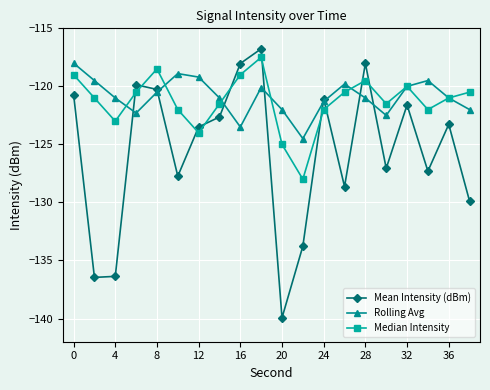

True or false: Median Intensity and Rolling Avg cross at least once.

True